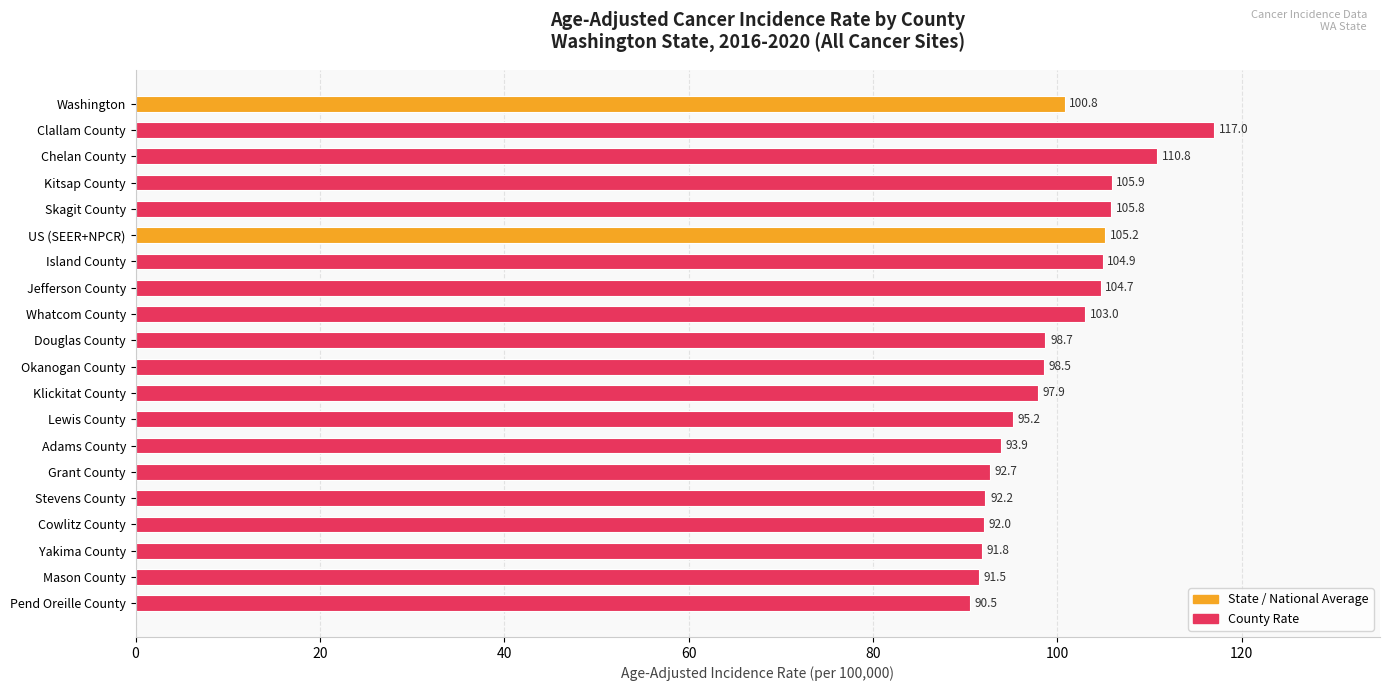

The chart shows a value of 92.0 at Cowlitz County. True or false?

True